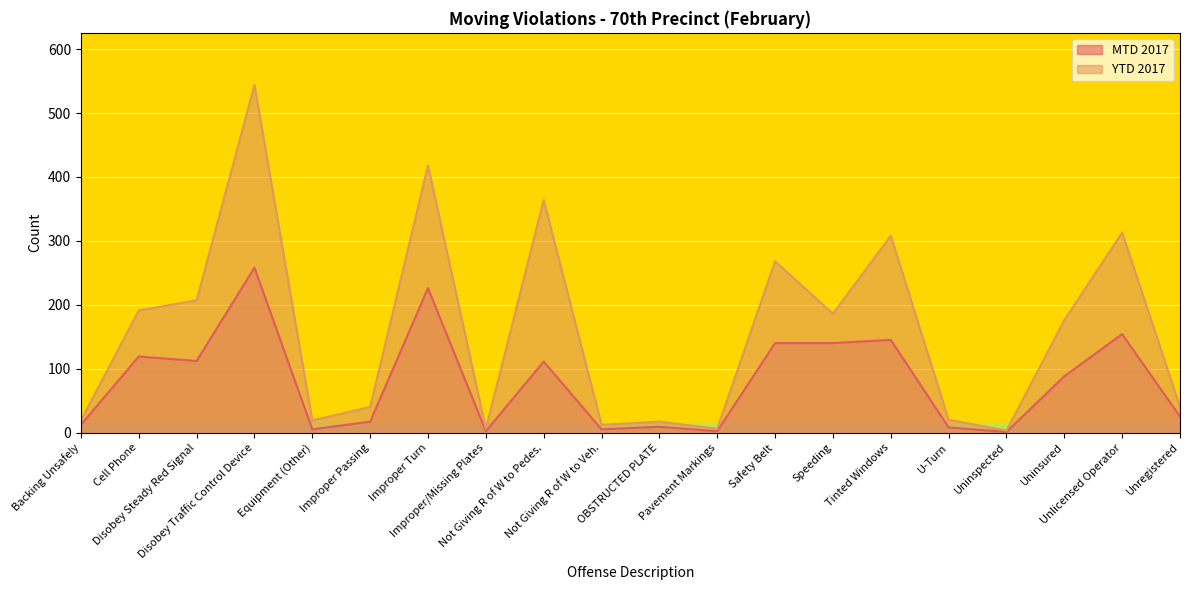

How many categories are shown in the chart?

20